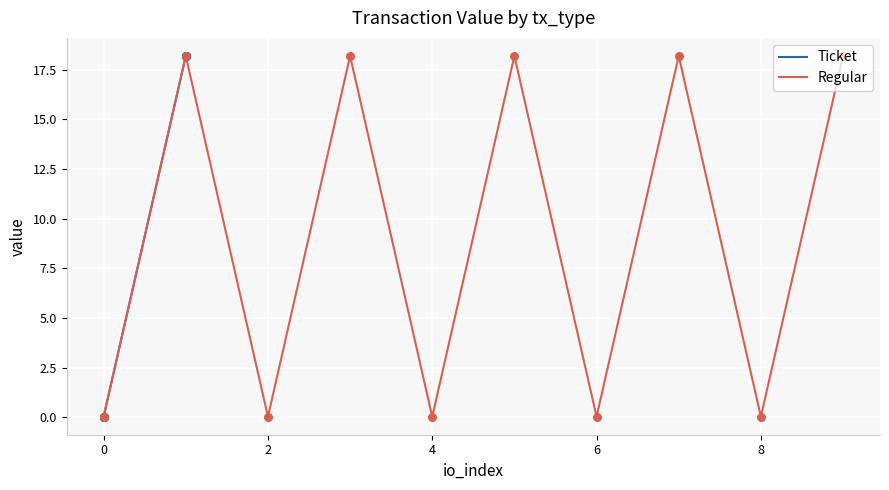

Which series reaches the minimum Y coordinate?

Ticket